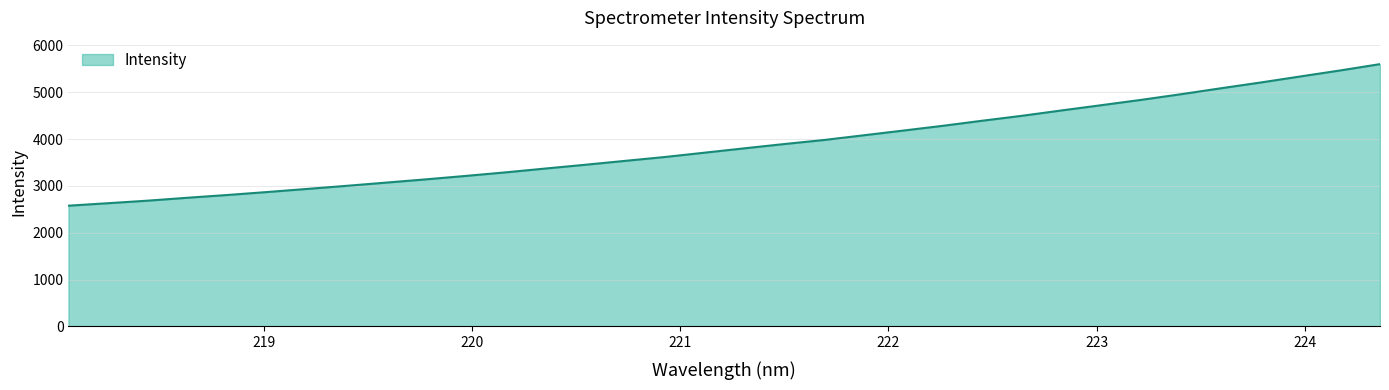

Does the chart have visible grid lines?

Yes